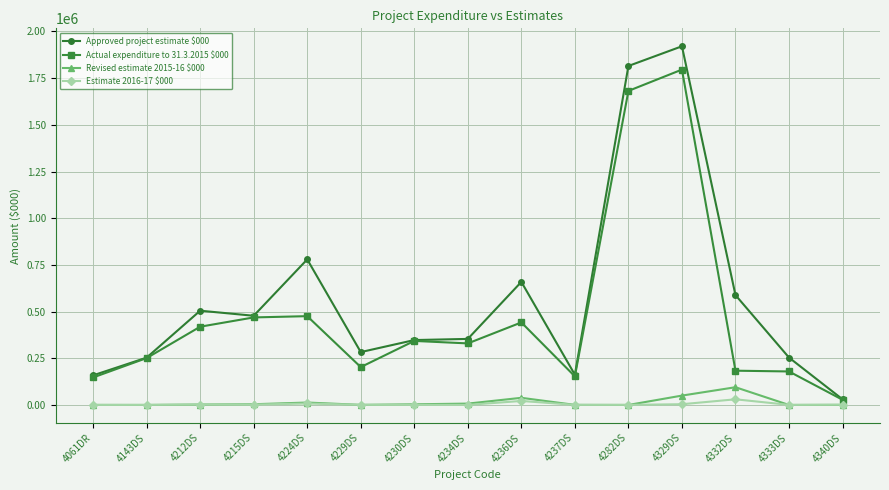

True or false: Actual expenditure to 31.3.2015 $000 has a value of 202802 at 4229DS.

True